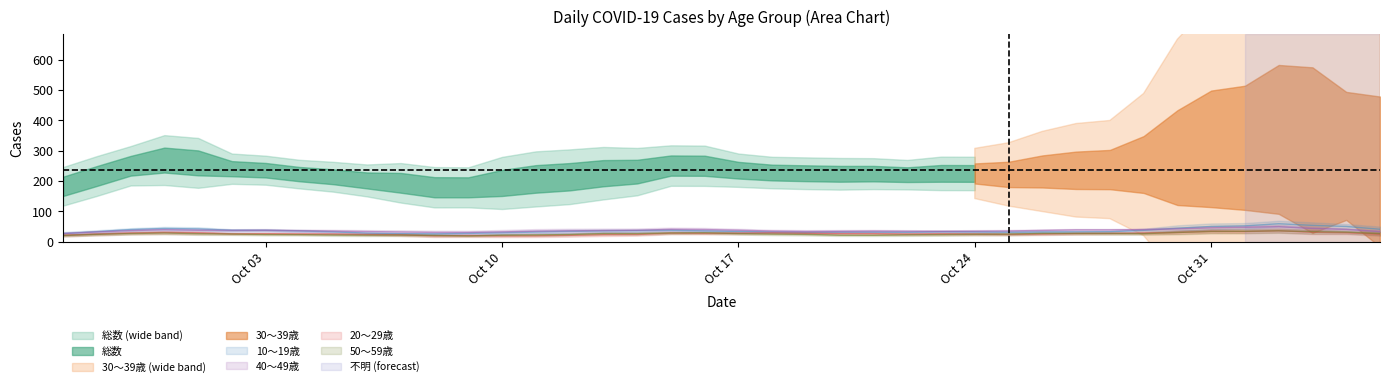

What is the difference between the maximum and second lowest values in the 30～39歳 series?

62